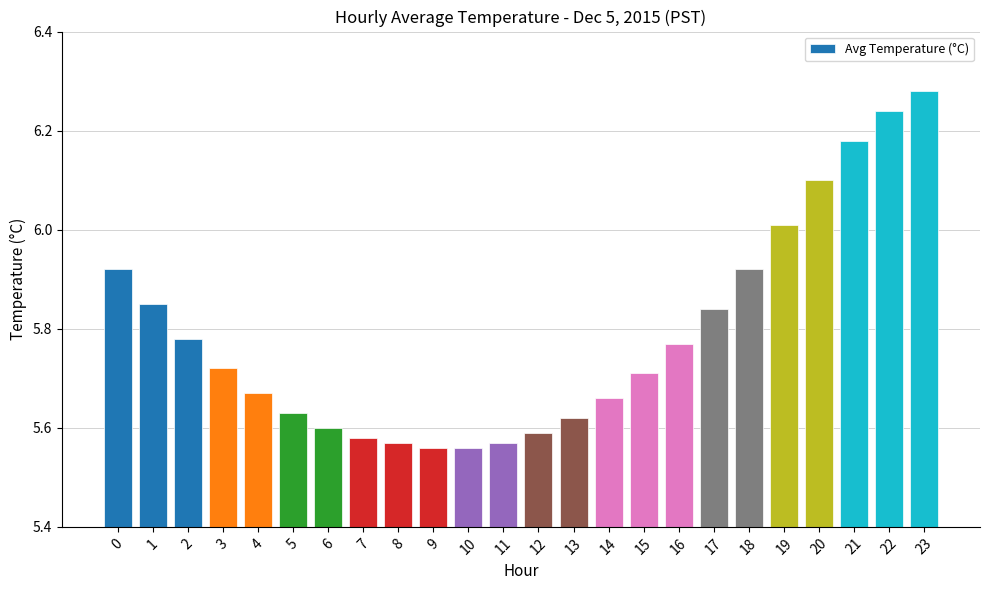

Which has a higher value, 20 or 17?

20